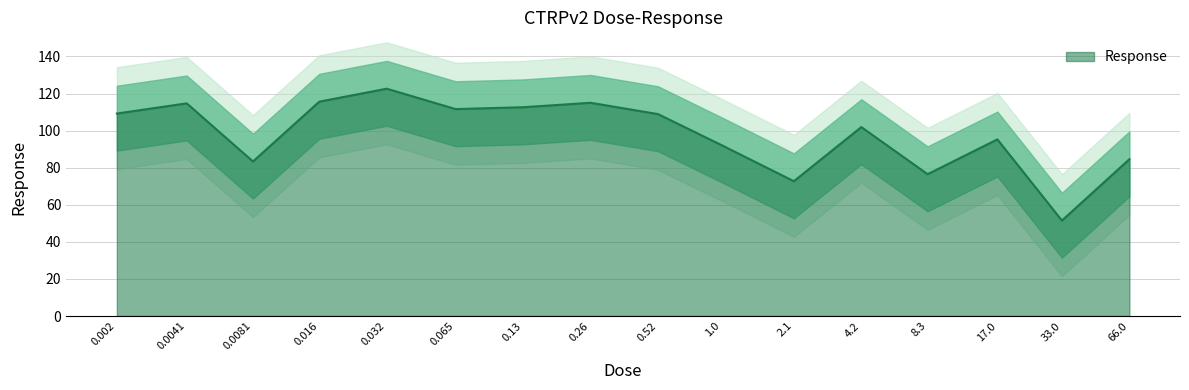

Rank the categories by value from highest to lowest.

0.032, 0.016, 0.26, 0.0041, 0.13, 0.065, 0.002, 0.52, 4.2, 17.0, 1.0, 66.0, 0.0081, 8.3, 2.1, 33.0